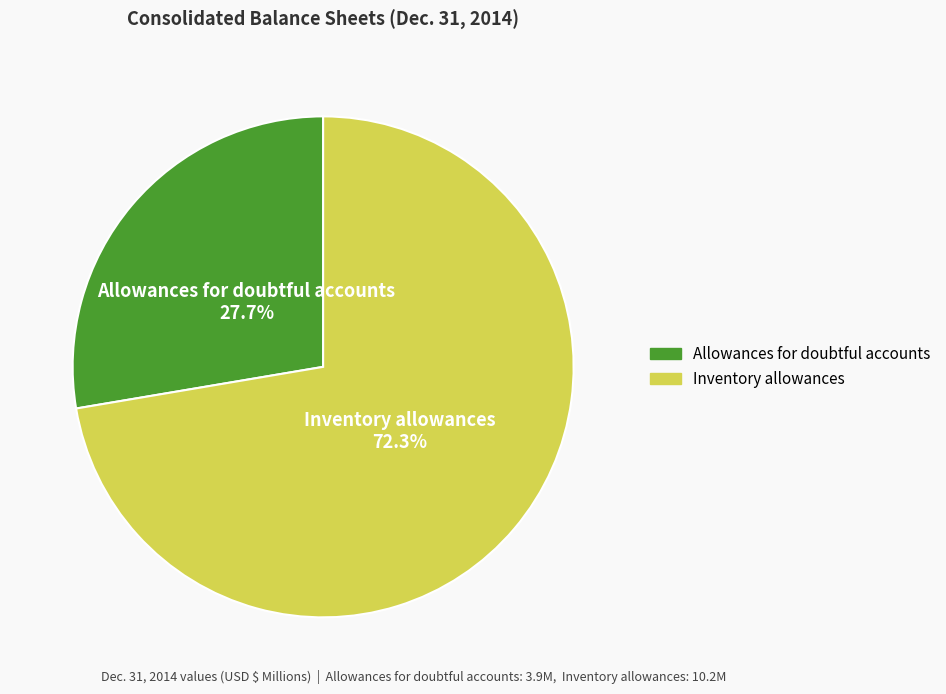

Which slice is the smallest?

Allowances for doubtful accounts